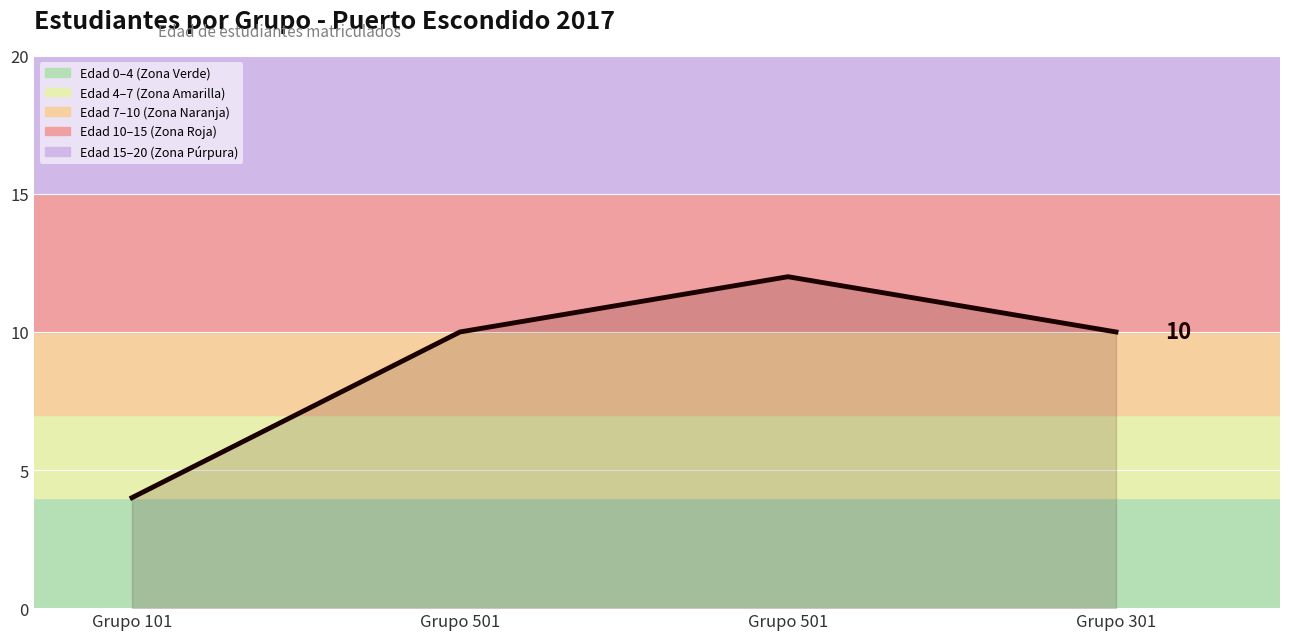

Reading left to right, list all the values displayed in this chart.

Grupo 101=4	Grupo 501=10	Grupo 501=12	Grupo 301=10